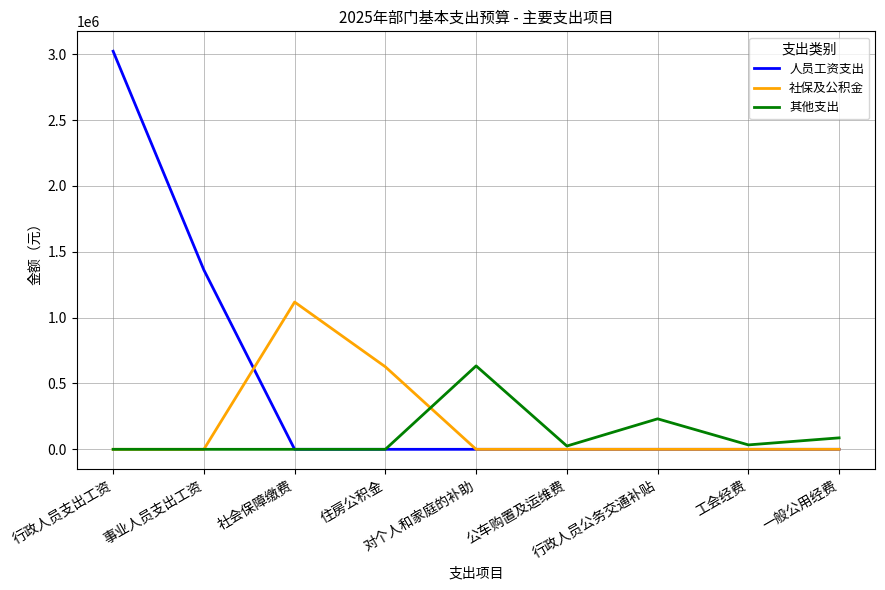

Is this an area chart (filled region under the line)?

No